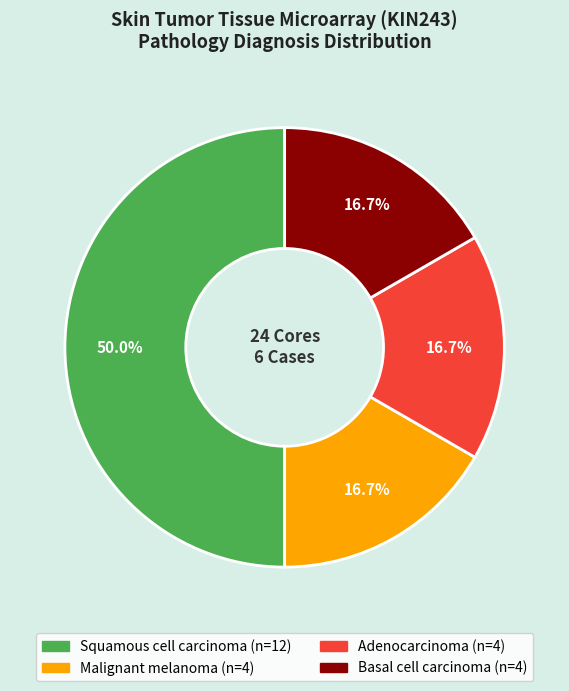

Which category has the biggest portion of the pie?

Squamous cell carcinoma